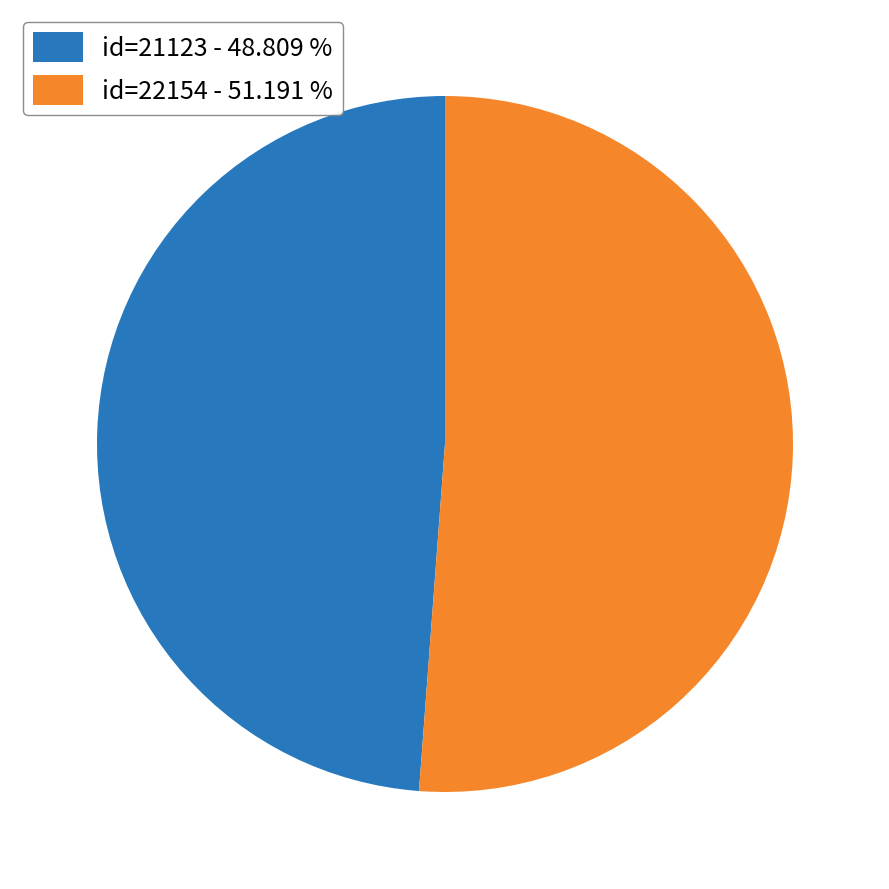

Which slice is the largest?

id=22154 - 51.191 %